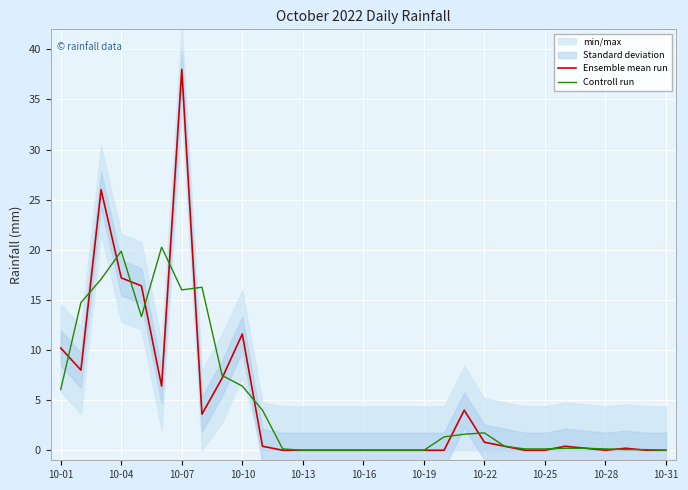

Is it true that Ensemble mean run equals 4.3 at 10-10?

False